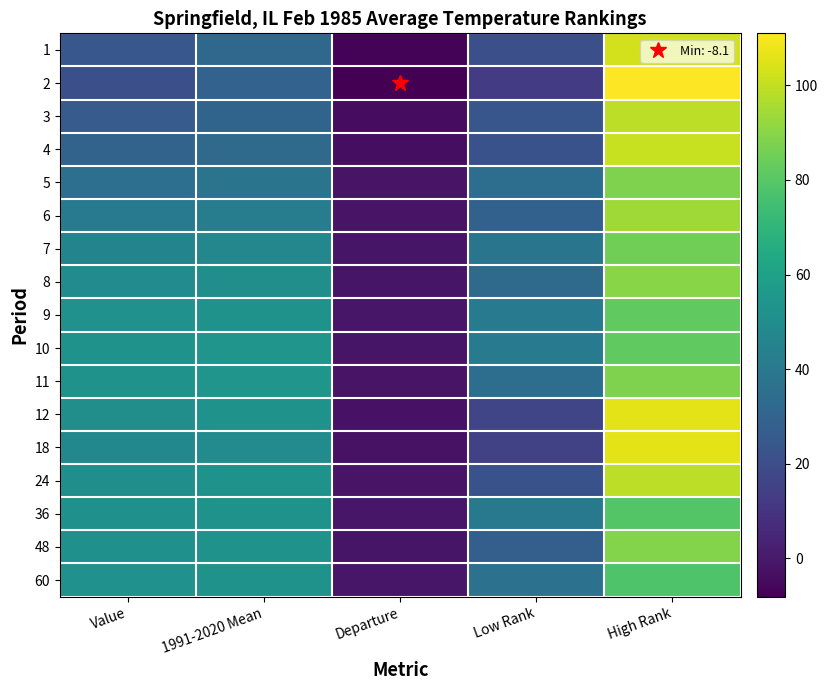

At which category is the sum across all series the highest?

High Rank